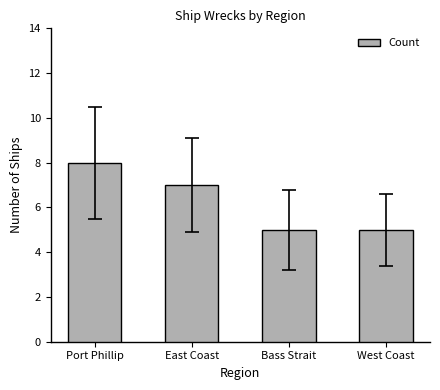

Count the values in the range 5 to 8.

4